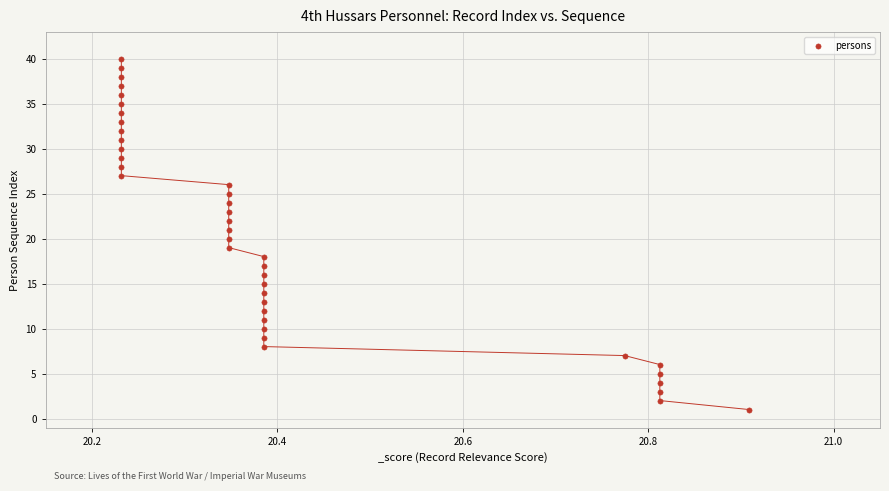

What is the range of Y values (max minus min)?

39